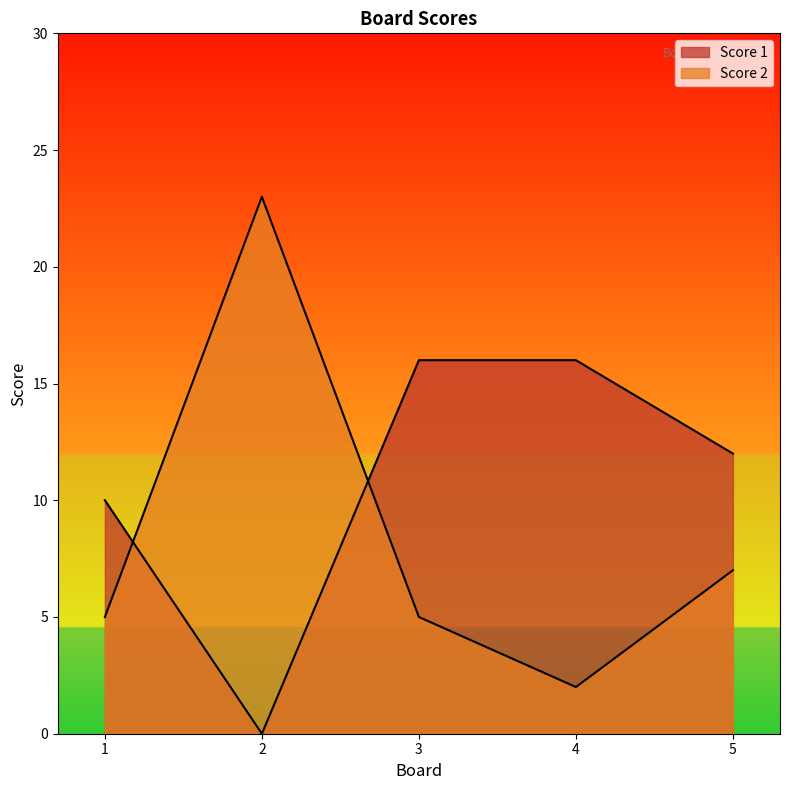

Reading right to left, what are all the values shown in this chart?

Score 1: 5=12	4=16	3=16	2=0	1=10
Score 2: 5=7	4=2	3=5	2=23	1=5